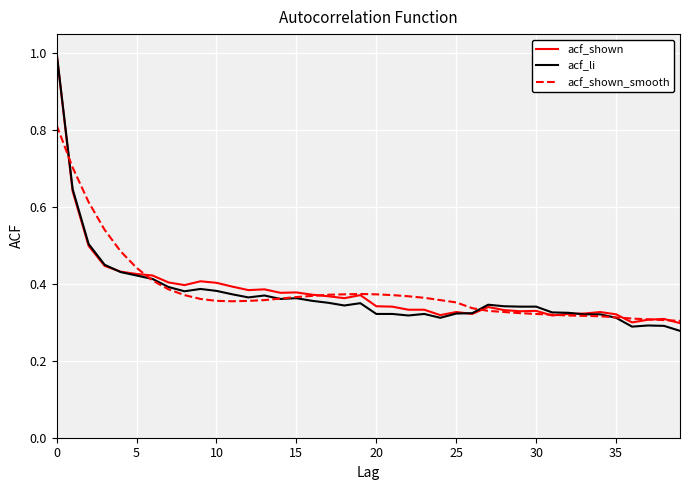

What is the greatest value displayed?

1.0